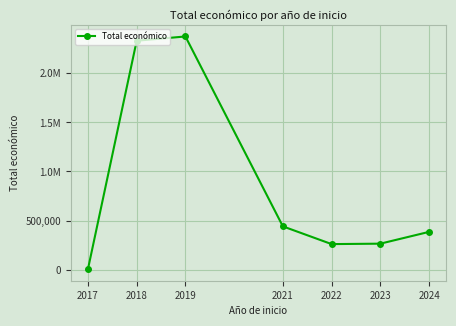

What is the value of the 3rd point from the left?

2375795.2